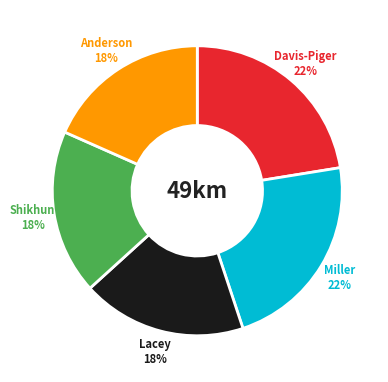

Does any single category account for the majority?

No